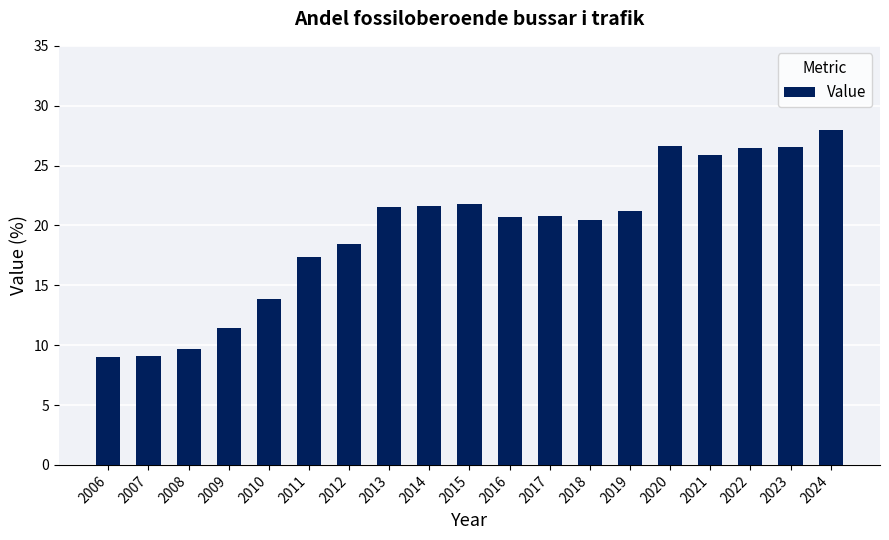

What is the value of the 12th bar from the left?

20.8